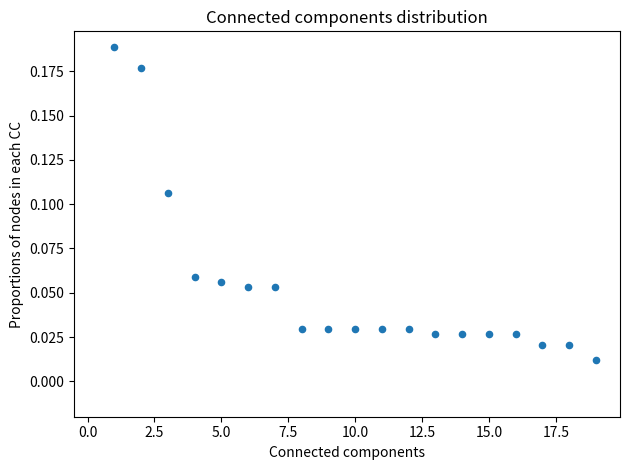

What is the range of X values (max minus min)?

18.0